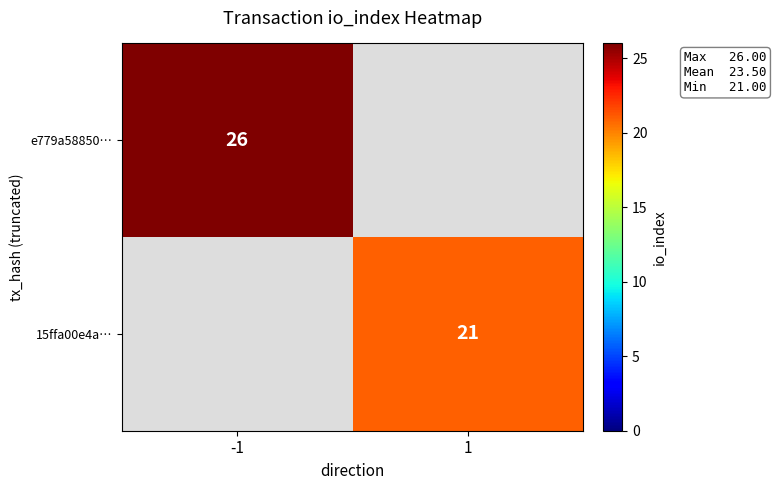

What is the smallest value displayed?

21.0